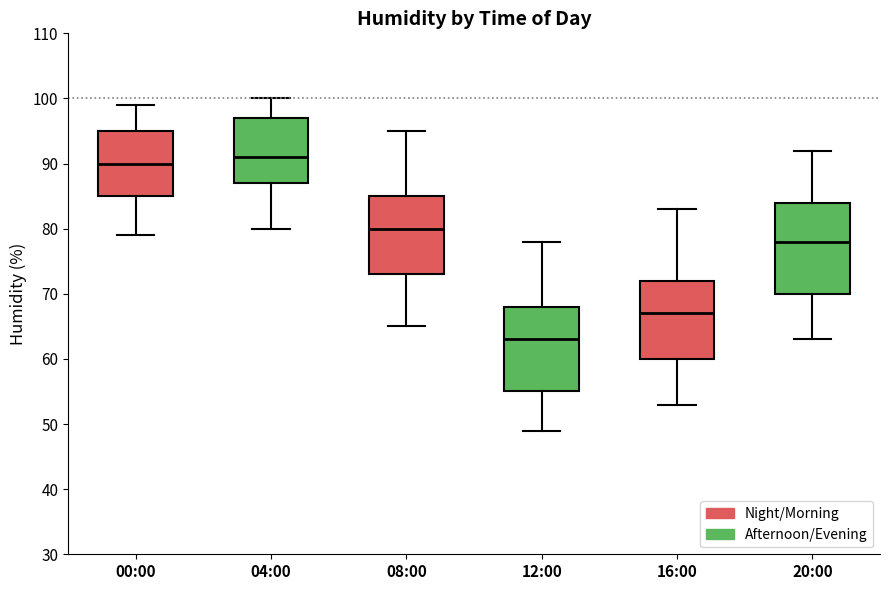

Reading left to right, read every box against the y-axis: the position of its median line, the range the box covers, and the ends of its whiskers. The values are not printed on the chart, so give them approximately, as read against the axis.

00:00: median 90, box 85 to 95, whiskers 79 to 99
04:00: median 91, box 87 to 97, whiskers 80 to 100
08:00: median 80, box 73 to 85, whiskers 65 to 95
12:00: median 63, box 55 to 68, whiskers 49 to 78
16:00: median 67, box 60 to 72, whiskers 53 to 83
20:00: median 78, box 70 to 84, whiskers 63 to 92